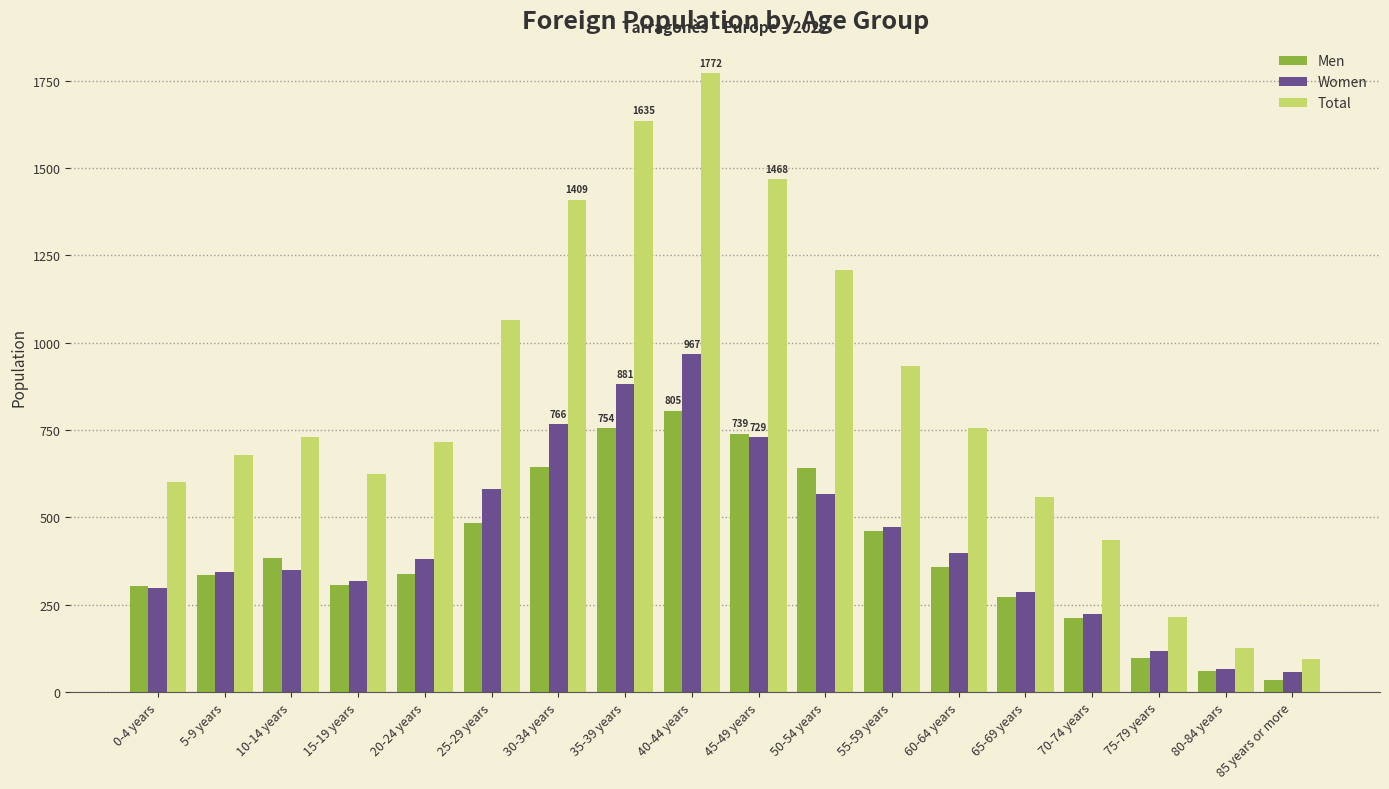

The Women series shows 191 at 50-54 years. True or false?

False